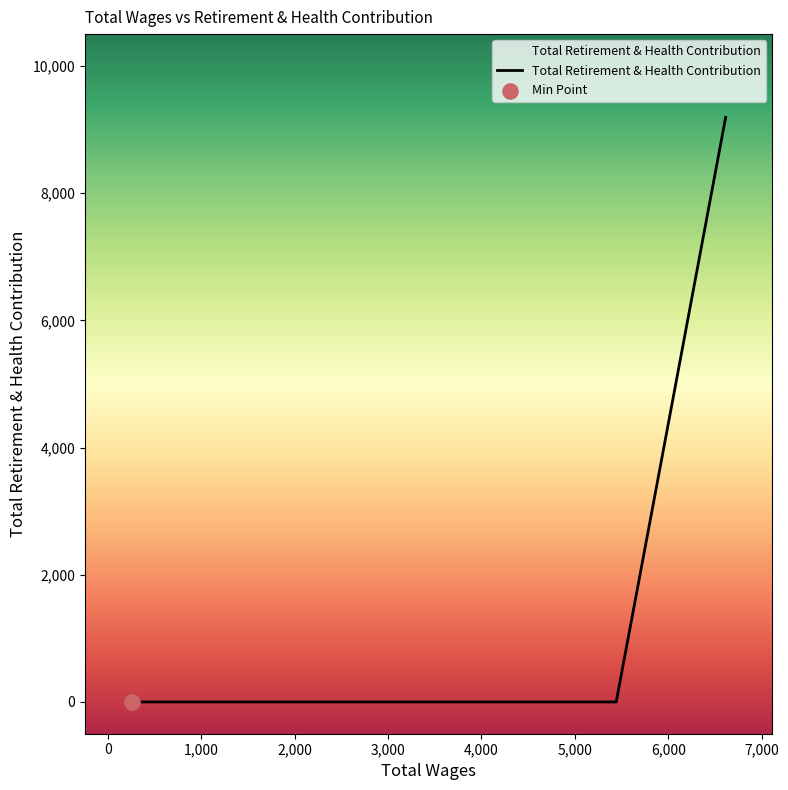

What is the greatest value displayed?

9190